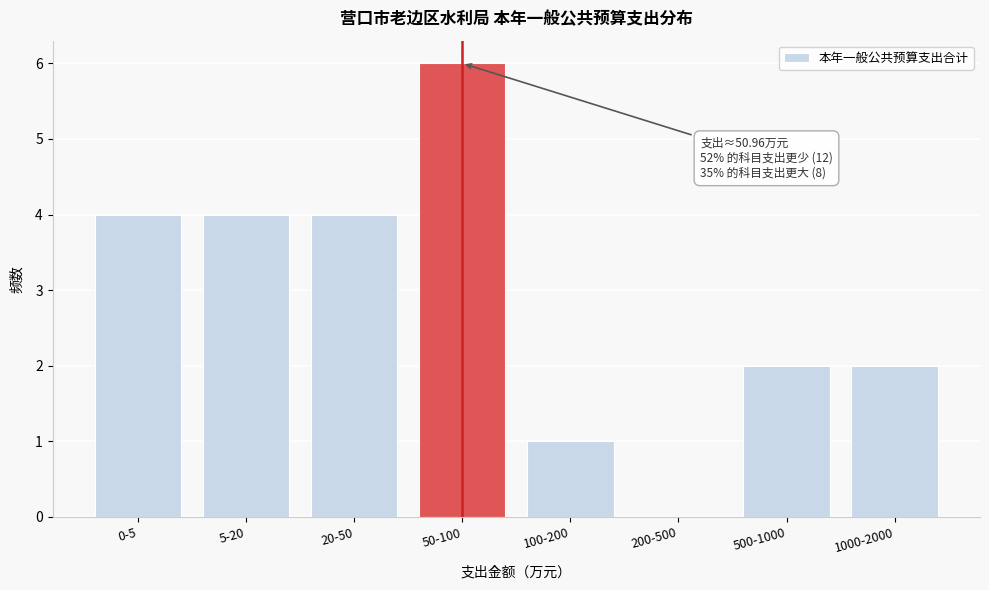

Reading right to left, transcribe all the data shown in this chart.

1000-2000=2	500-1000=2	200-500=0	100-200=1	50-100=6	20-50=4	5-20=4	0-5=4